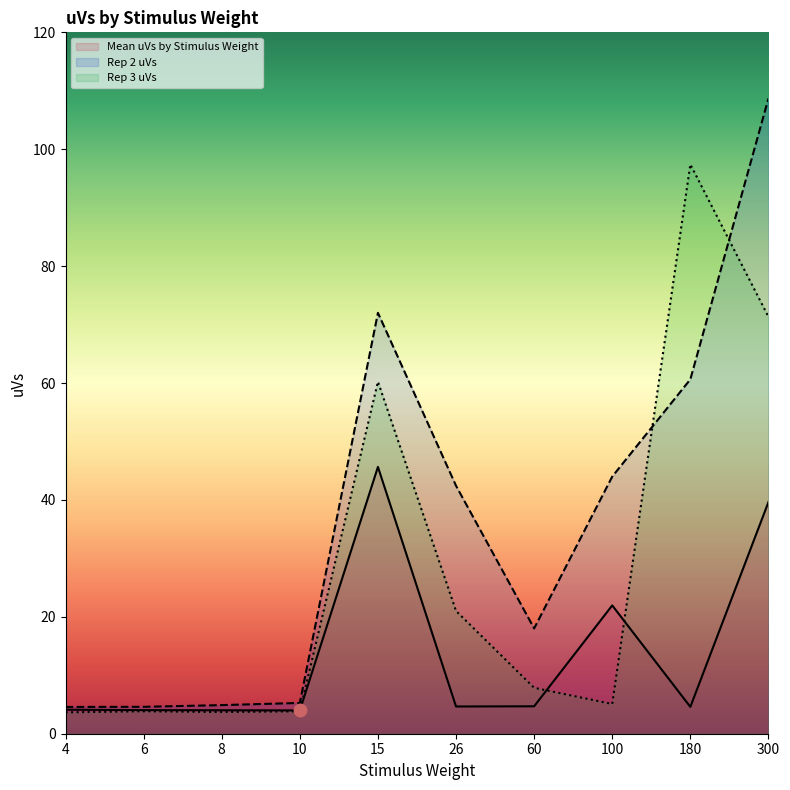

What is the total value across all series at 10?

13.1